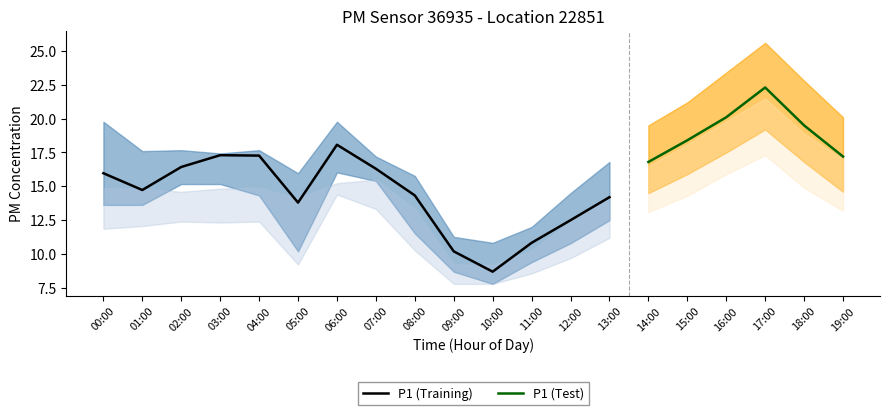

What is the label of the 8th point from the right?

12:00